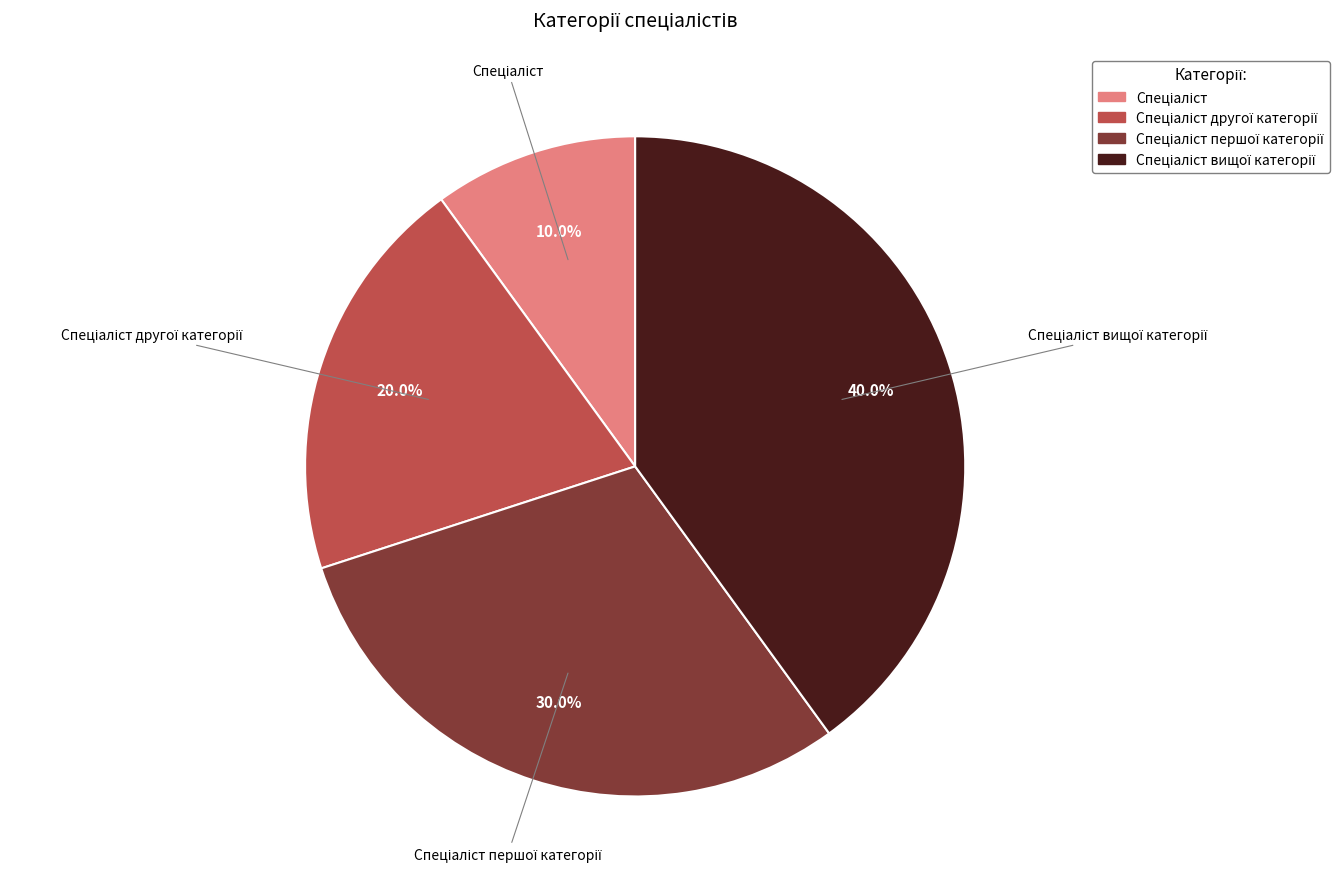

To the nearest percent, what is the difference between the largest and smallest slice percentages?

30%